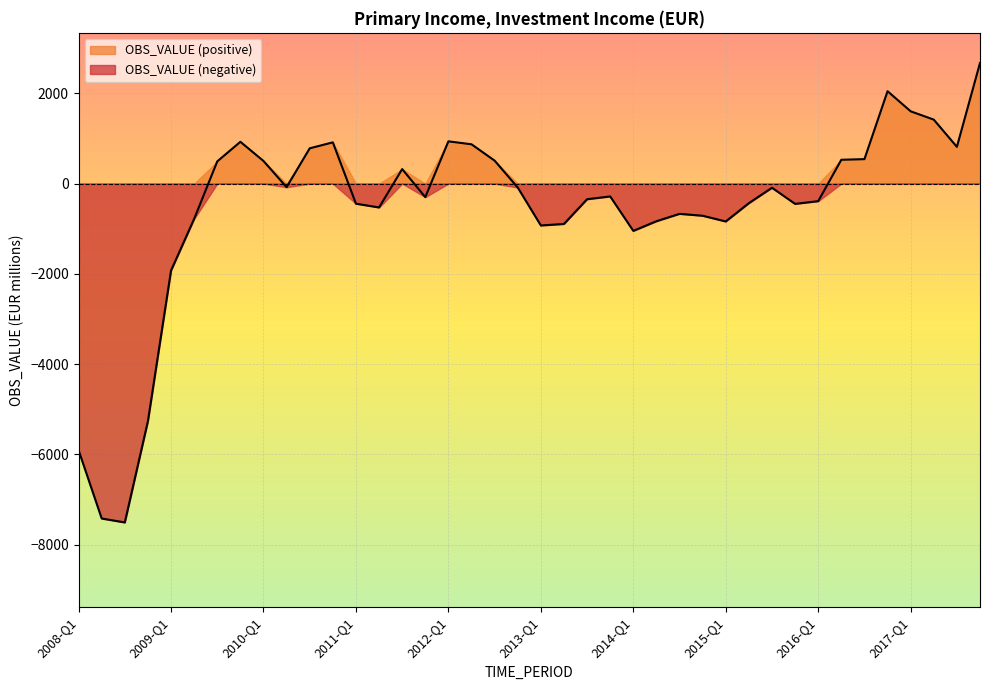

What is the average value?

-557.7